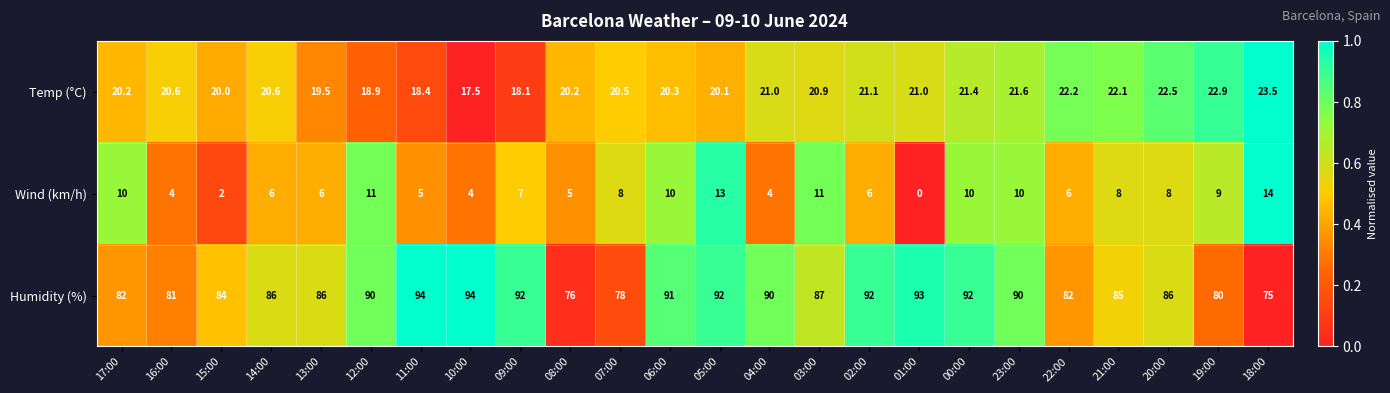

What is the difference between the second highest and second lowest values in the Wind (km/h) series?

11.0